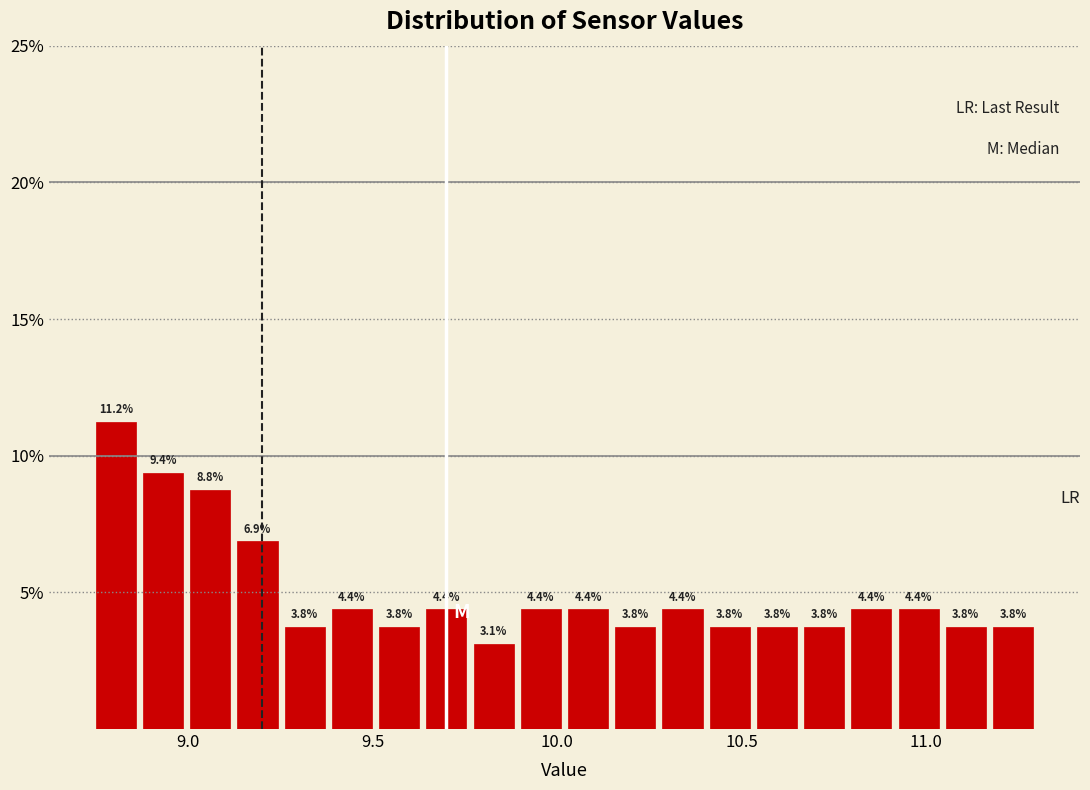

Read against the x-axis, roughly where is the centre of the tallest bar?

8.80